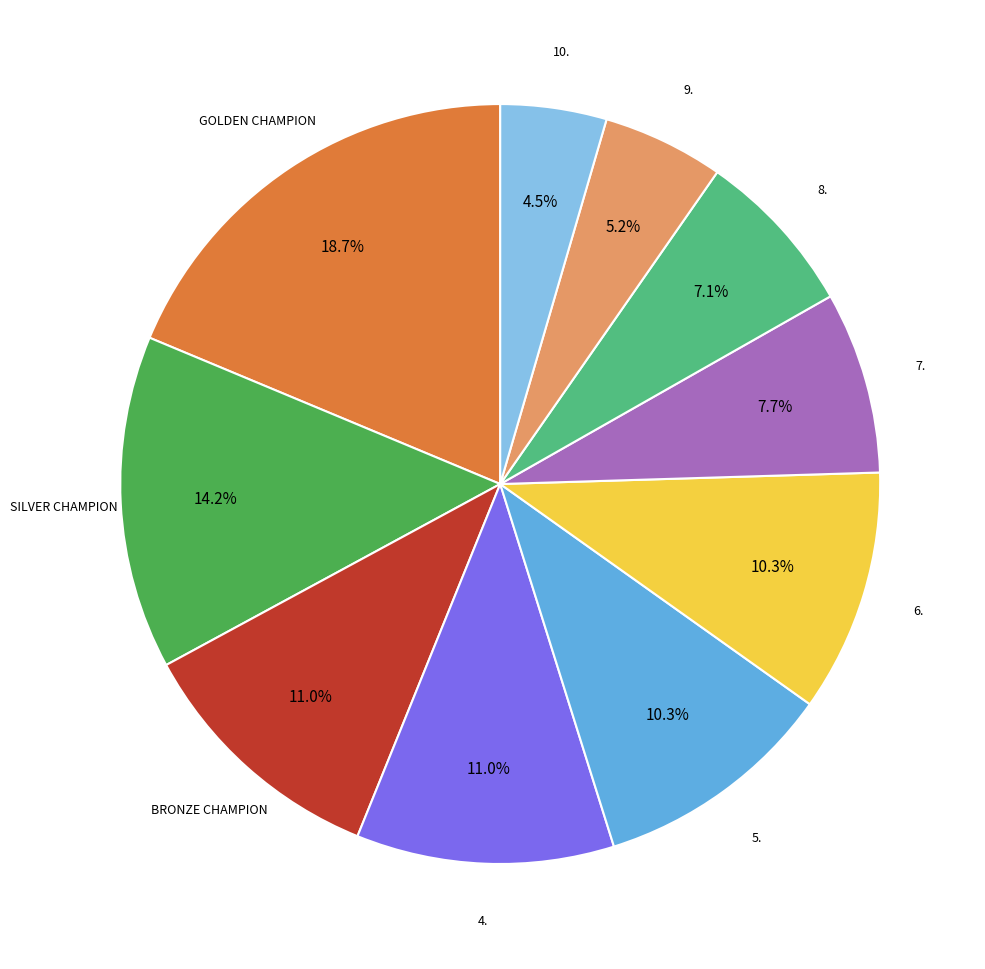

Is there a majority slice in this chart?

No